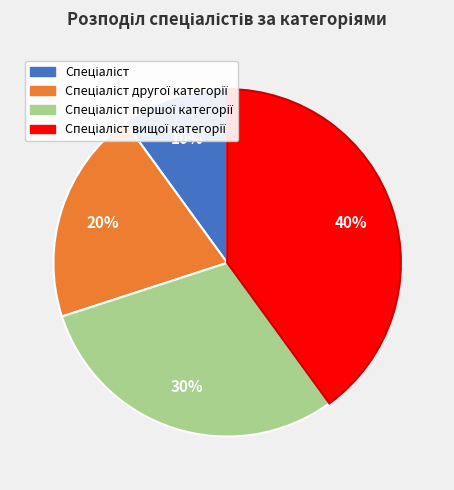

To the nearest percent, what is the difference between the largest and smallest slice percentages?

30%